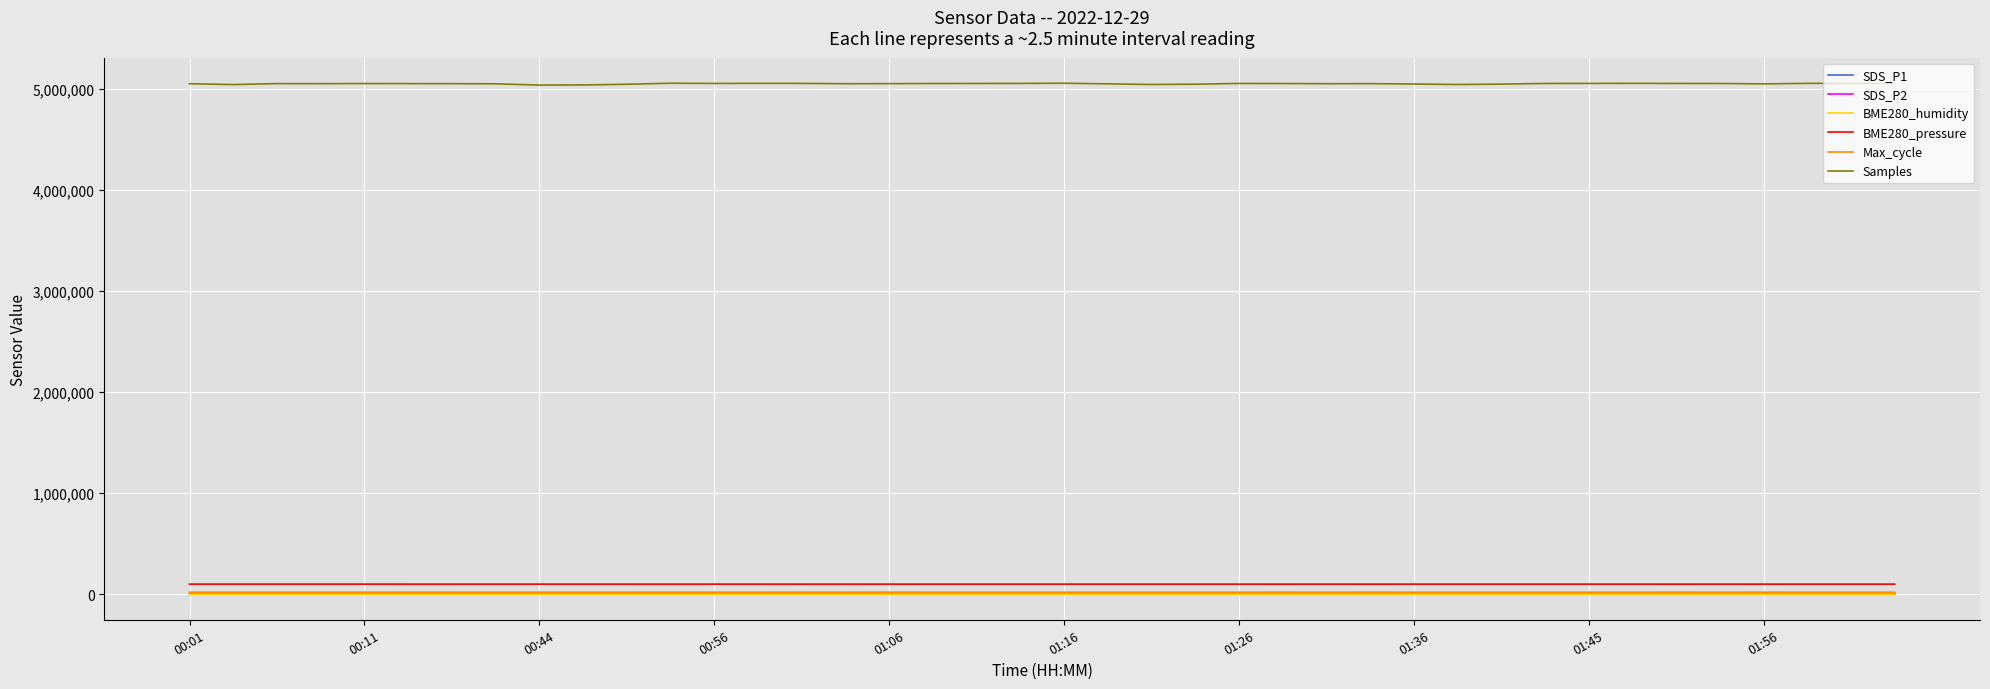

What is the minimum value shown in the chart?

0.9